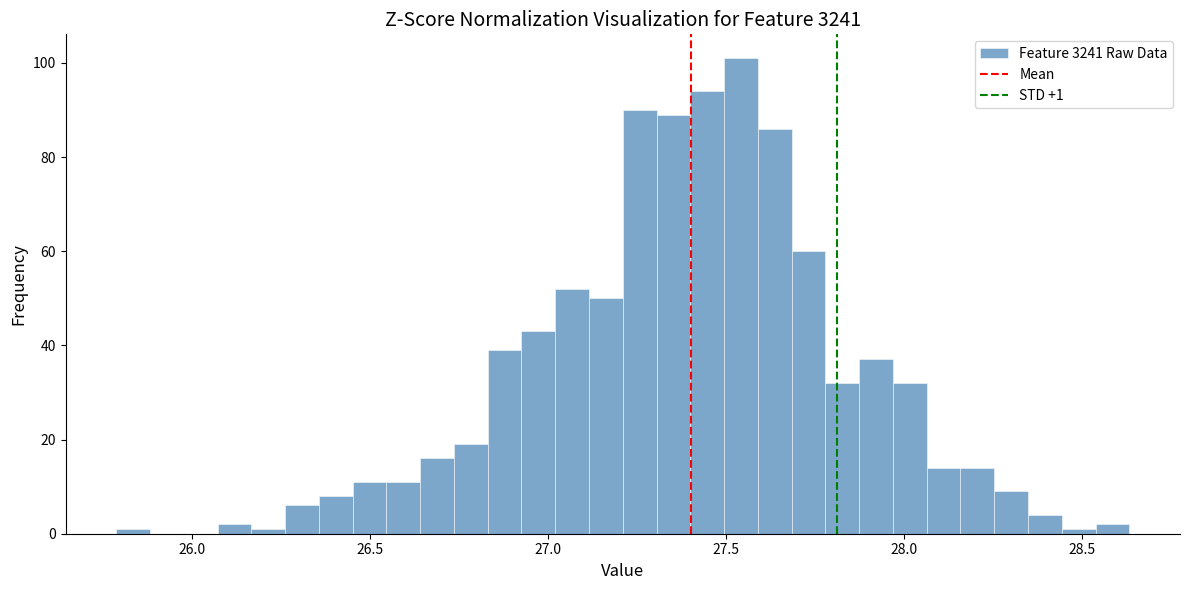

Read against the x-axis, roughly where is the centre of the tallest bar?

27.55